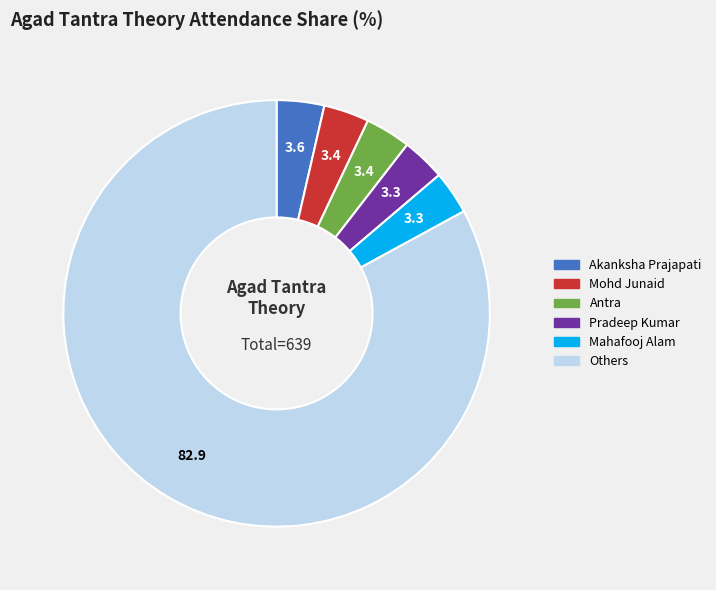

Does any single category account for the majority?

Yes